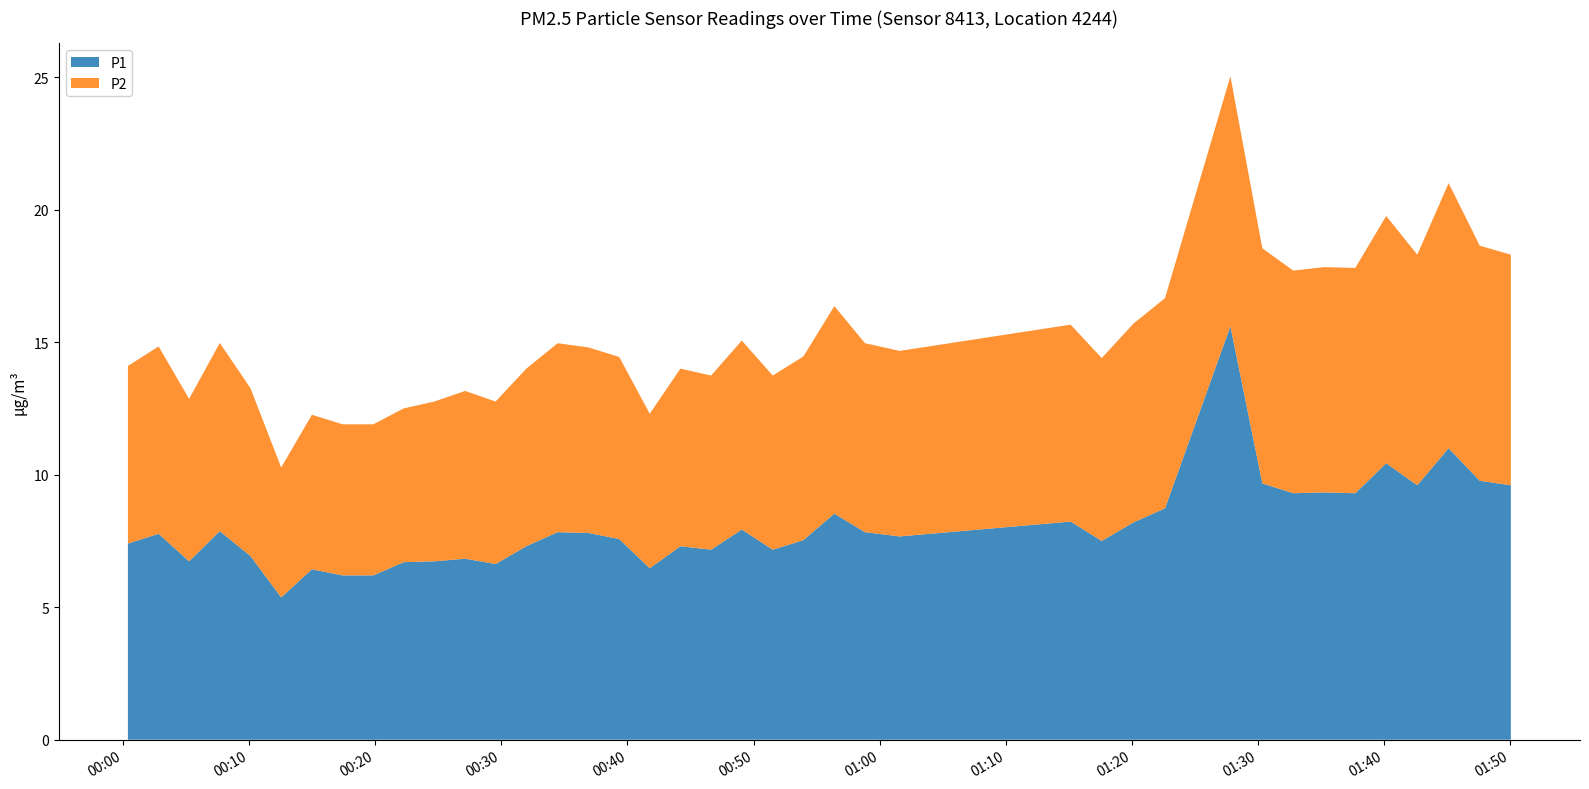

Reading left to right, list all the values displayed in this chart.

P1: 7.4	7.8	6.7	7.9	6.9	5.4	6.4	6.2	6.2	6.7	6.7	6.8	6.6	7.3	7.8	7.8	7.6	6.5	7.3	7.2	7.9	7.2	7.5	8.5	7.8	7.7	8.2	7.5	8.2	8.7	15.6	9.7	9.3	9.3	9.3	10.4	9.6	11.0	9.8	9.6
P2: 6.7	7.1	6.1	7.1	6.3	4.9	5.8	5.7	5.7	5.8	6.0	6.3	6.1	6.7	7.1	7.0	6.9	5.8	6.7	6.6	7.1	6.6	6.9	7.8	7.1	7.0	7.4	6.9	7.5	7.9	9.4	8.9	8.4	8.5	8.5	9.3	8.7	10.0	8.9	8.7